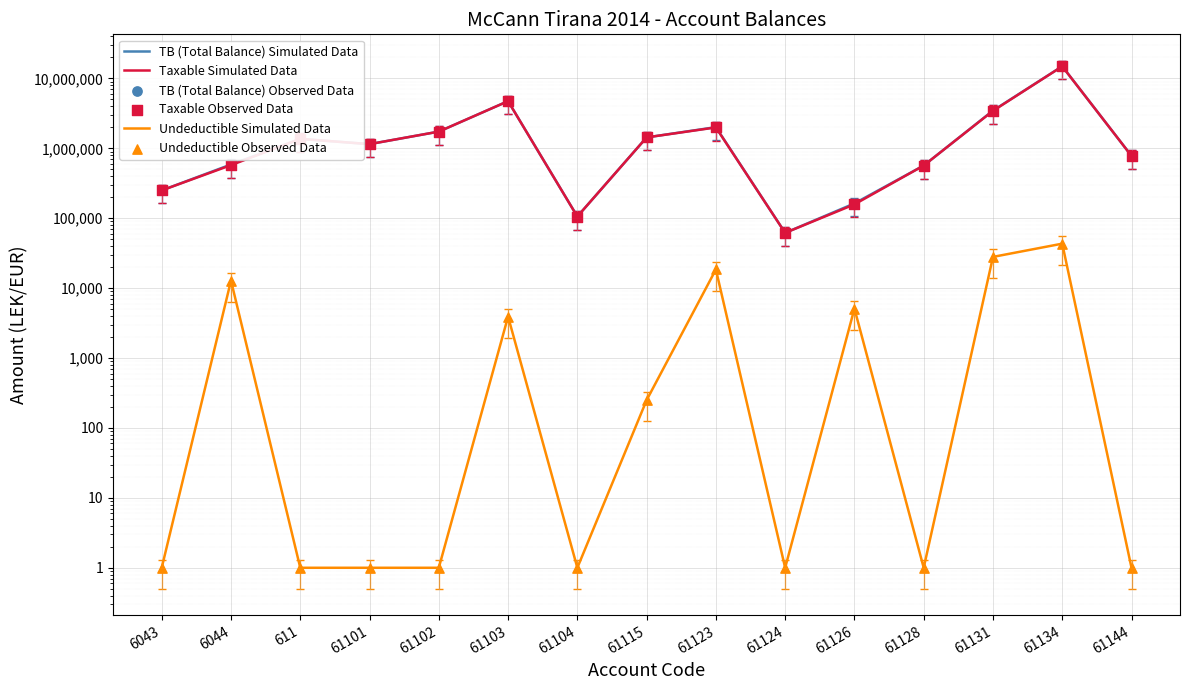

Which series contains the lowest Y value?

Undeductible Simulated Data